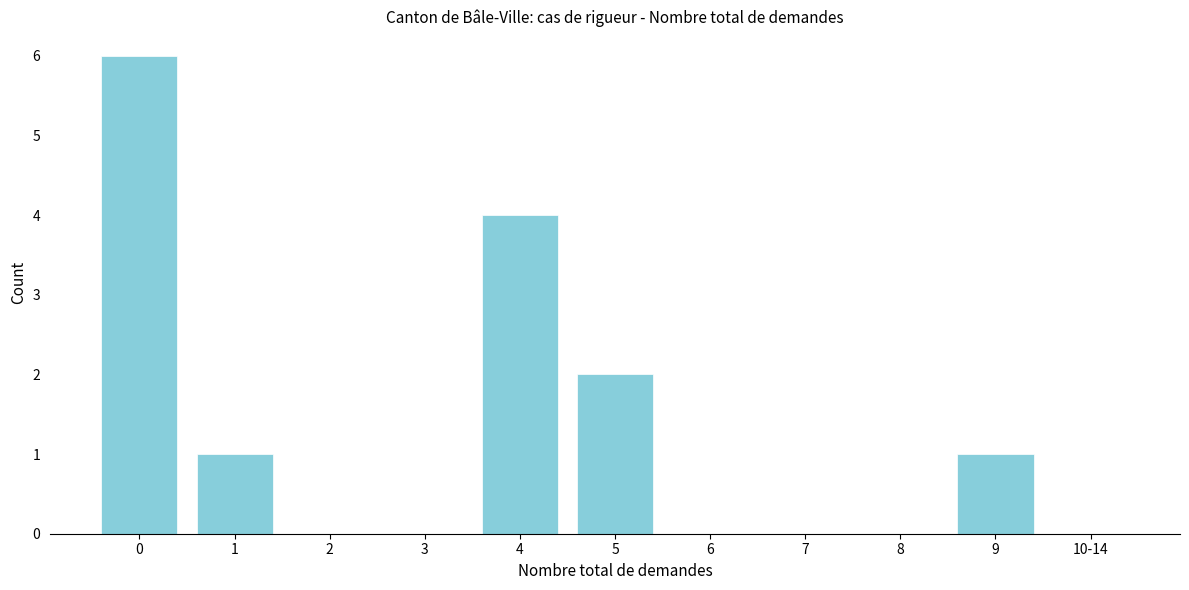

Reading left to right, list all the values displayed in this chart.

0=6	1=1	2=0	3=0	4=4	5=2	6=0	7=0	8=0	9=1	10-14=0